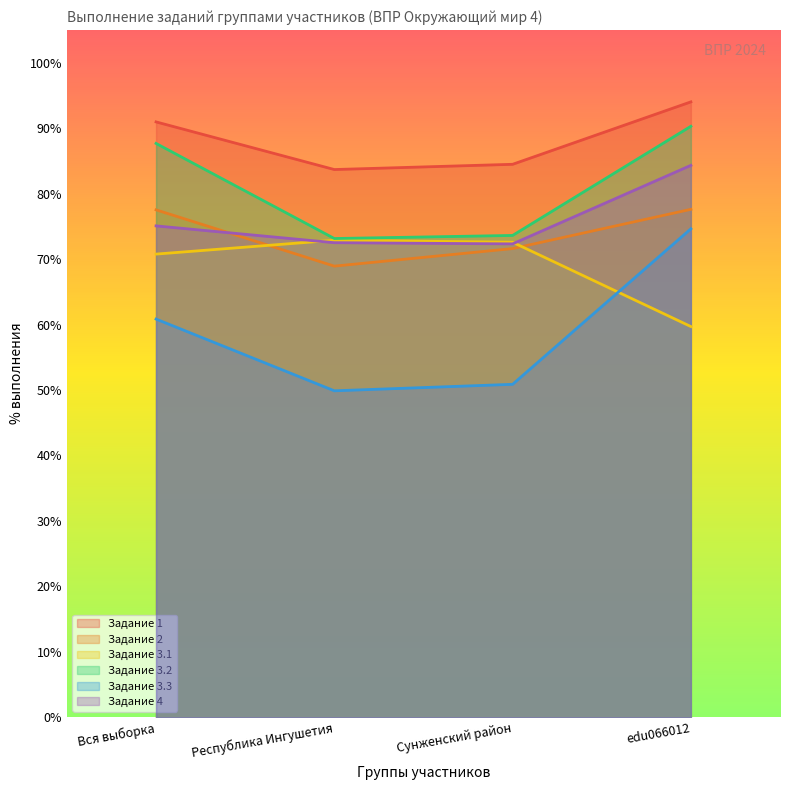

How many interior local valleys does the Задание 2 series have?

1